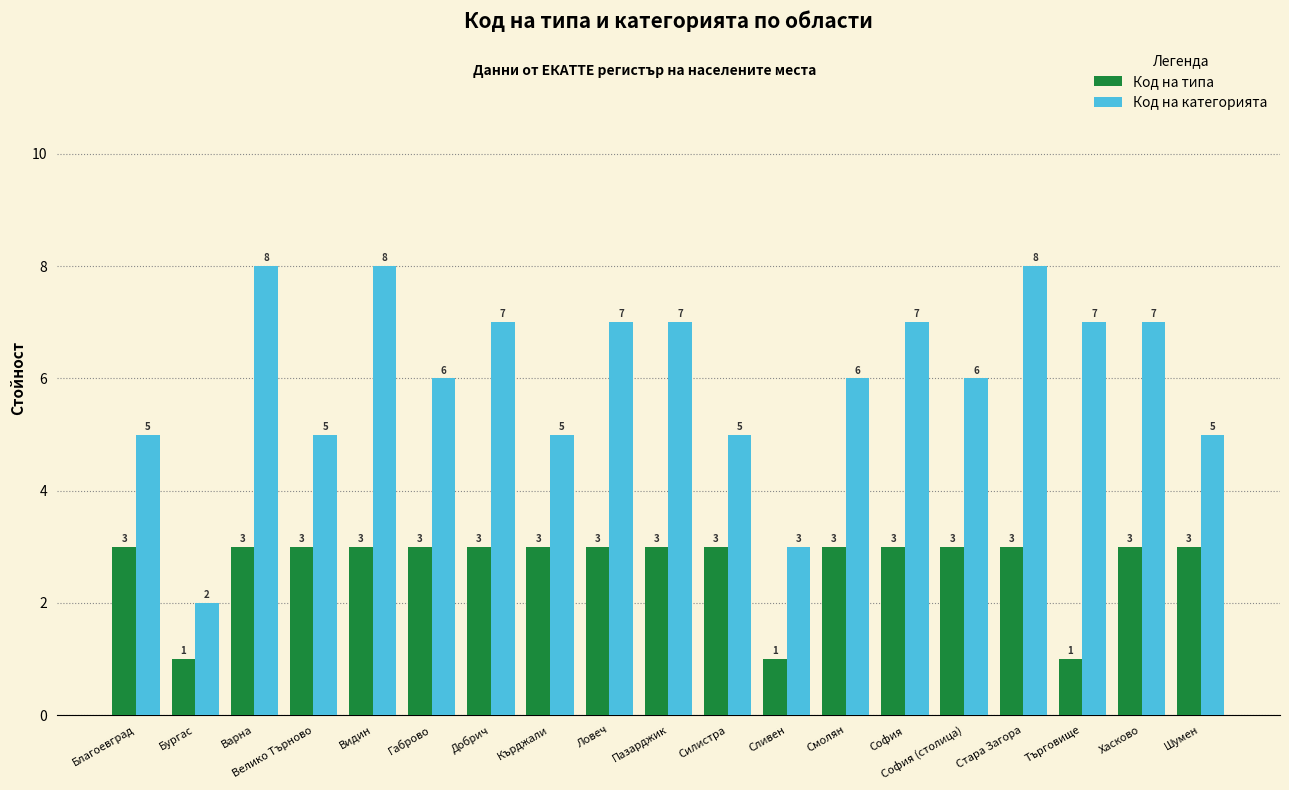

Reading left to right, what are all the values shown in this chart?

Код на типа: Благоевград=3	Бургас=1	Варна=3	Велико Търново=3	Видин=3	Габрово=3	Добрич=3	Кърджали=3	Ловеч=3	Пазарджик=3	Силистра=3	Сливен=1	Смолян=3	София=3	София (столица)=3	Стара Загора=3	Търговище=1	Хасково=3	Шумен=3
Код на категорията: Благоевград=5	Бургас=2	Варна=8	Велико Търново=5	Видин=8	Габрово=6	Добрич=7	Кърджали=5	Ловеч=7	Пазарджик=7	Силистра=5	Сливен=3	Смолян=6	София=7	София (столица)=6	Стара Загора=8	Търговище=7	Хасково=7	Шумен=5